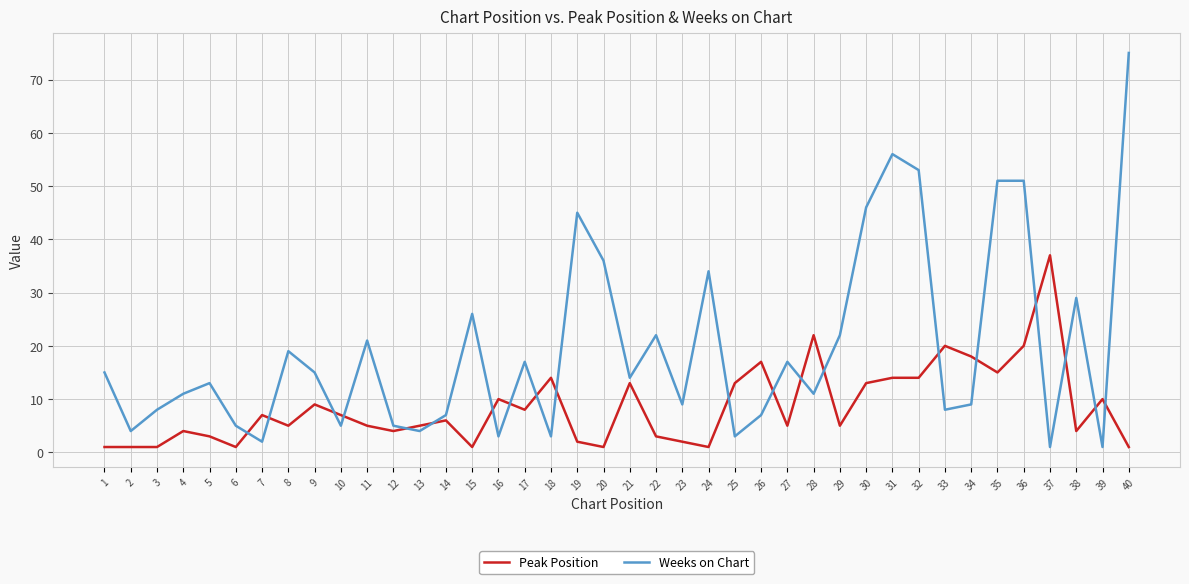

List the series in order of their overall mean, highest first.

Weeks on Chart, Peak Position